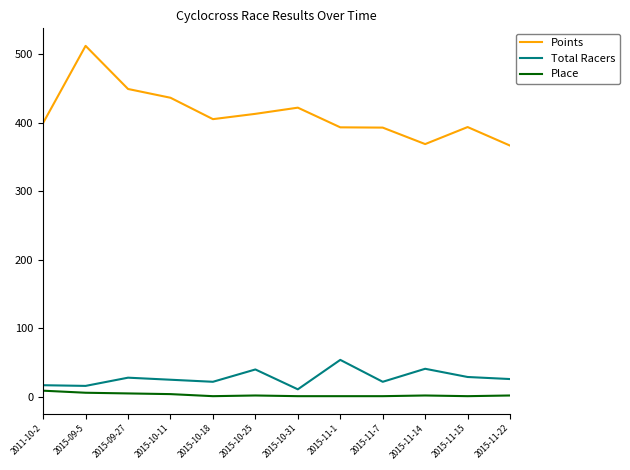

Rank the series at 2015-11-22 from lowest to highest value.

Place, Total Racers, Points